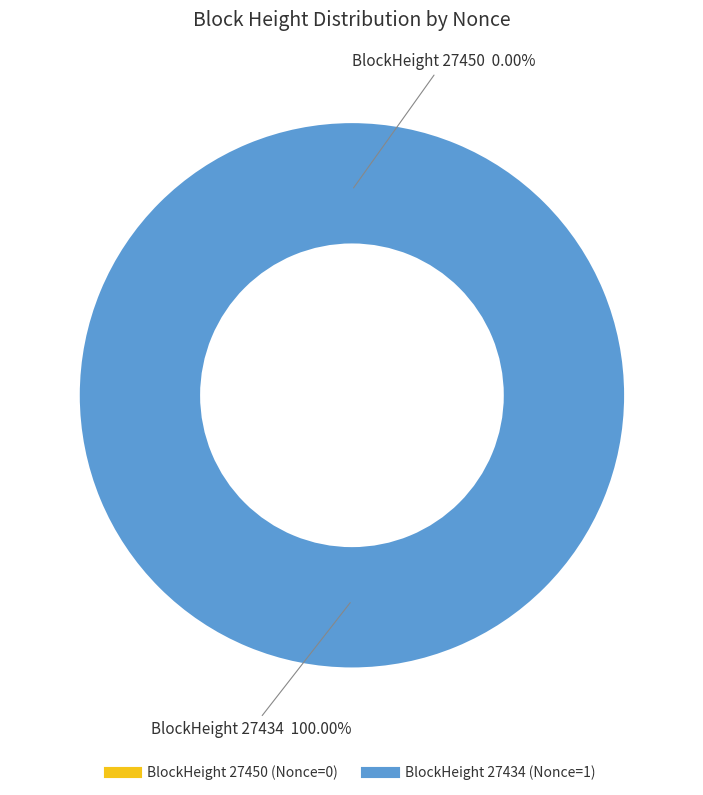

True or false: 27434 accounts for 95% of the total.

False